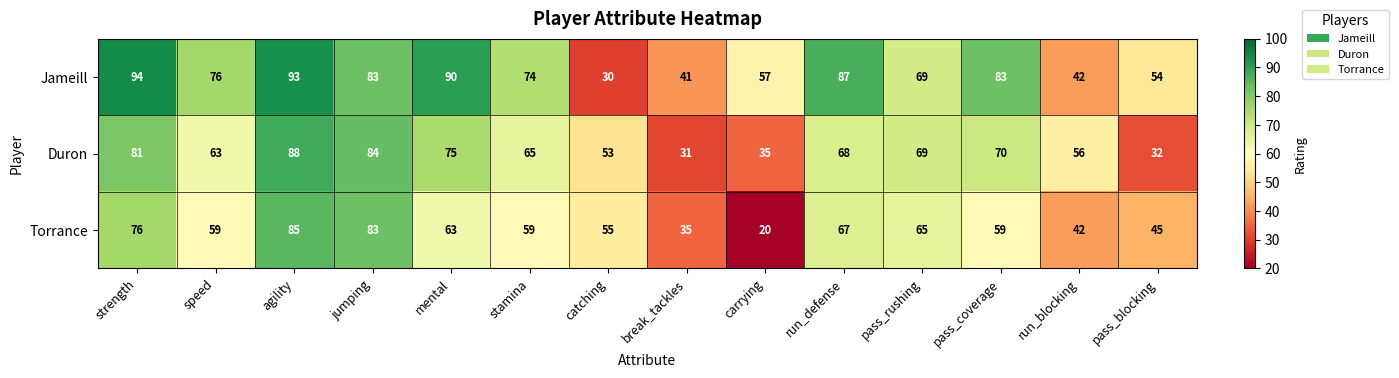

What is the total value across all series at break_tackles?

107